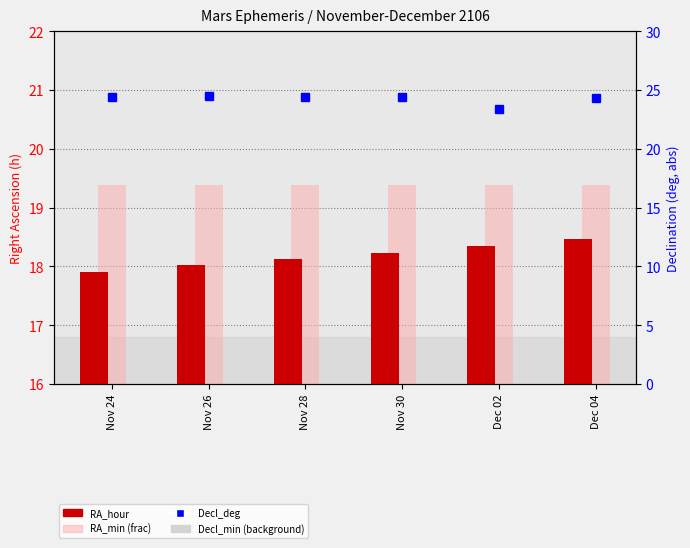

What is the average value of the RA_min (frac) series?

19.4